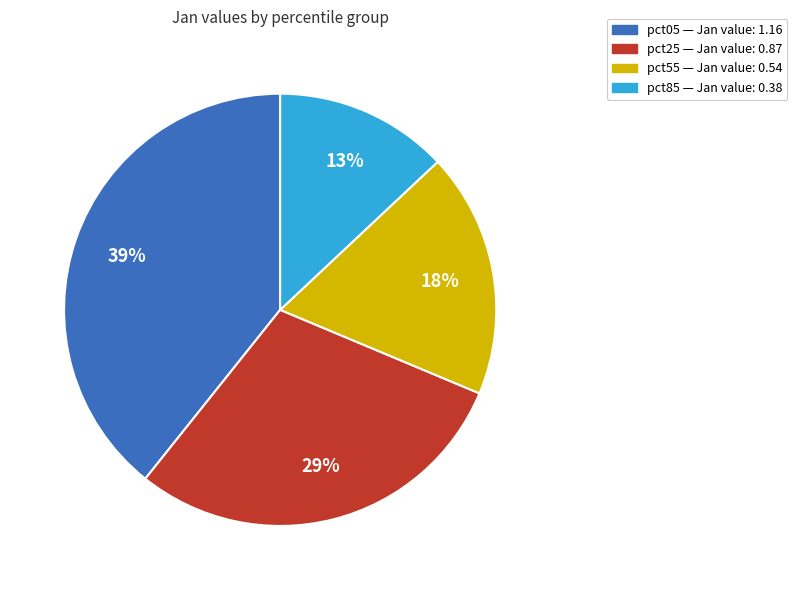

To the nearest percent, what is the difference between the largest and smallest slice percentages?

26%